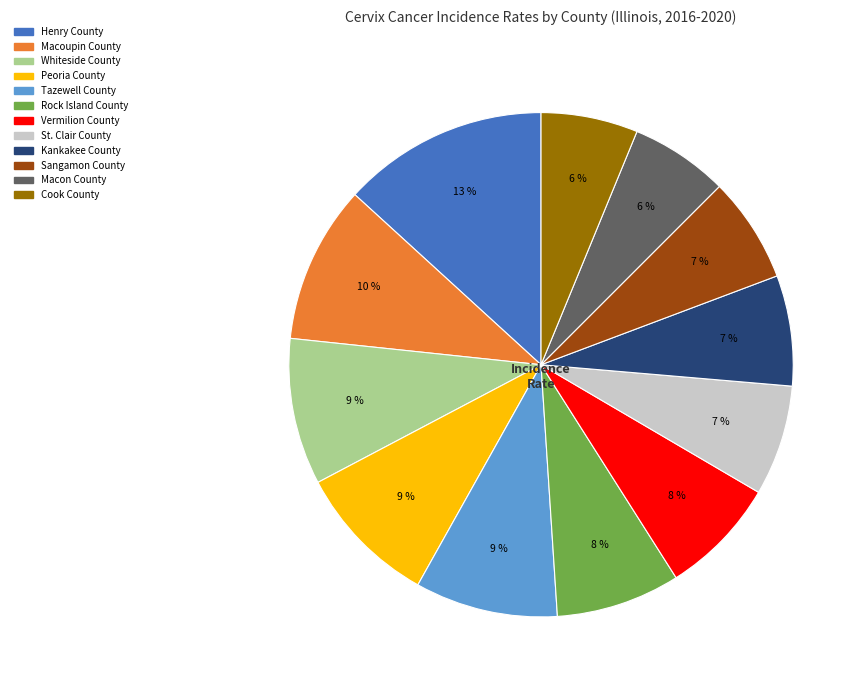

What percentage is the Macon County slice, to the nearest percent?

6%